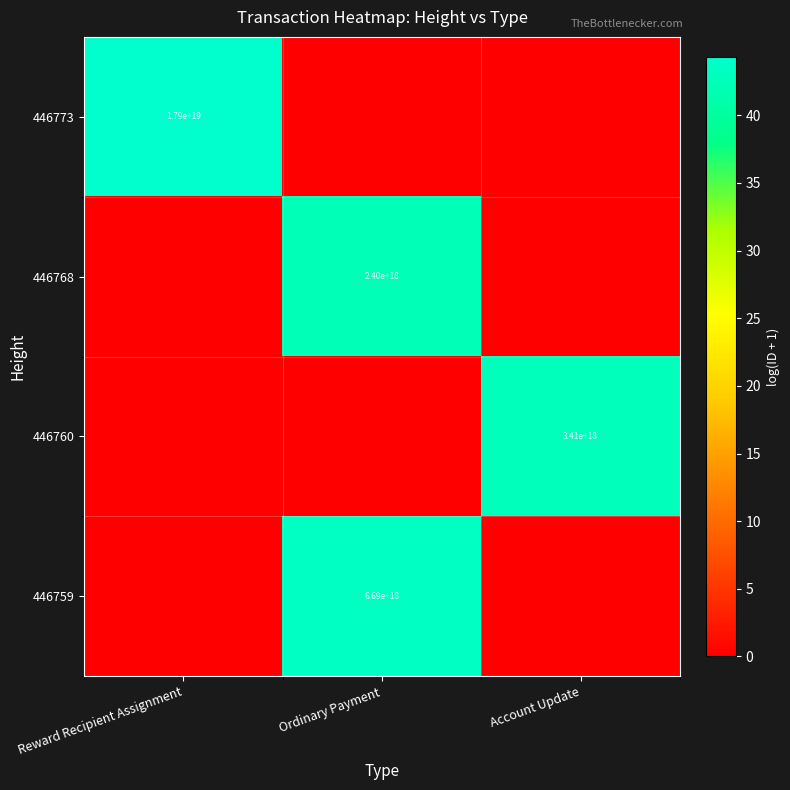

The 446760 series shows 4999407285310791680 at Account Update. True or false?

False